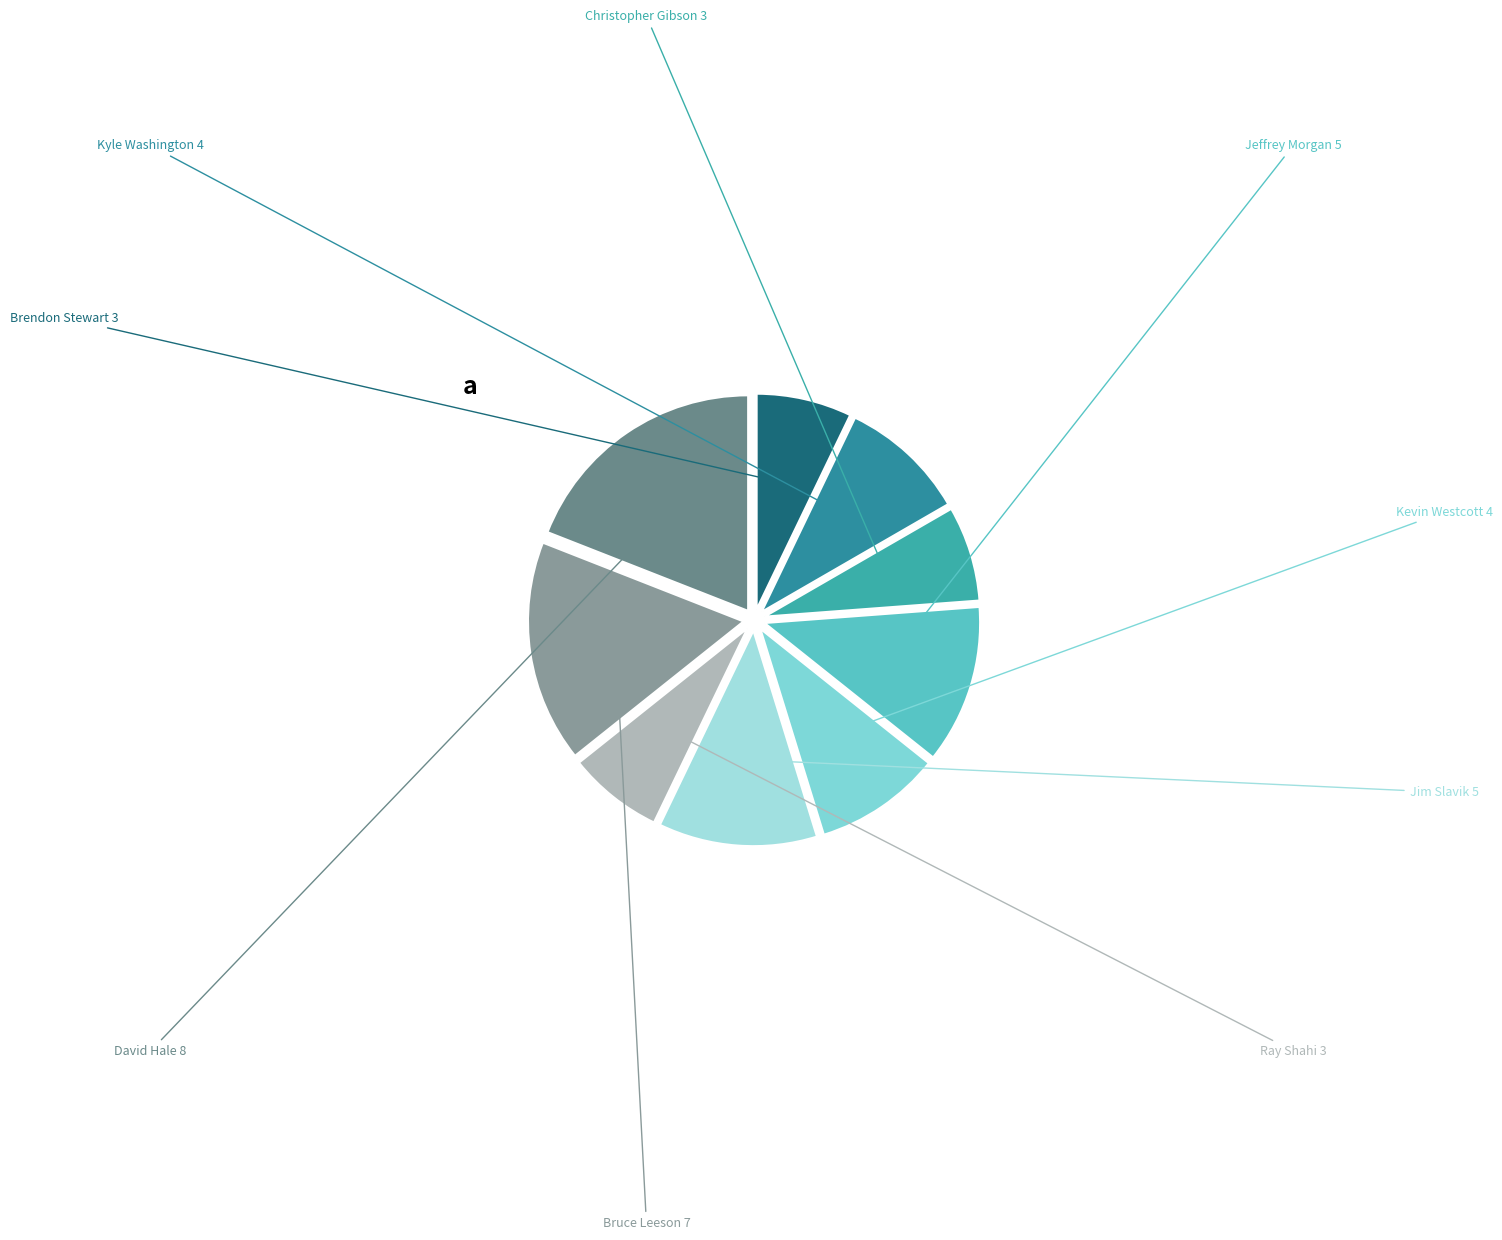

To the nearest percent, what portion does Kevin Westcott represent?

10%